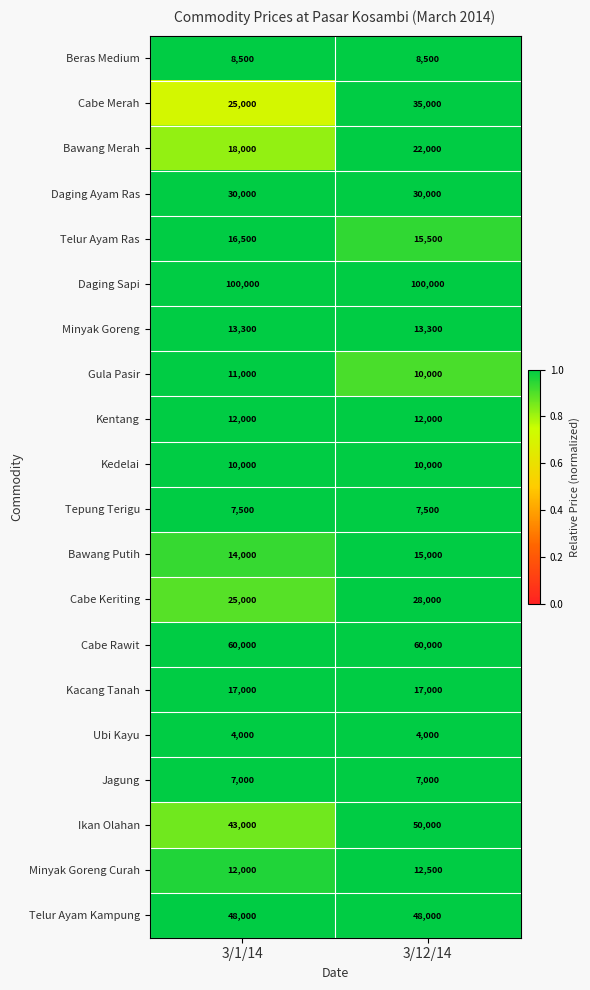

List the series in order of their peak value, lowest first.

Ubi Kayu, Jagung, Tepung Terigu, Beras Medium, Kedelai, Gula Pasir, Kentang, Minyak Goreng Curah, Minyak Goreng, Bawang Putih, Telur Ayam Ras, Kacang Tanah, Bawang Merah, Cabe Keriting, Daging Ayam Ras, Cabe Merah, Telur Ayam Kampung, Ikan Olahan, Cabe Rawit, Daging Sapi